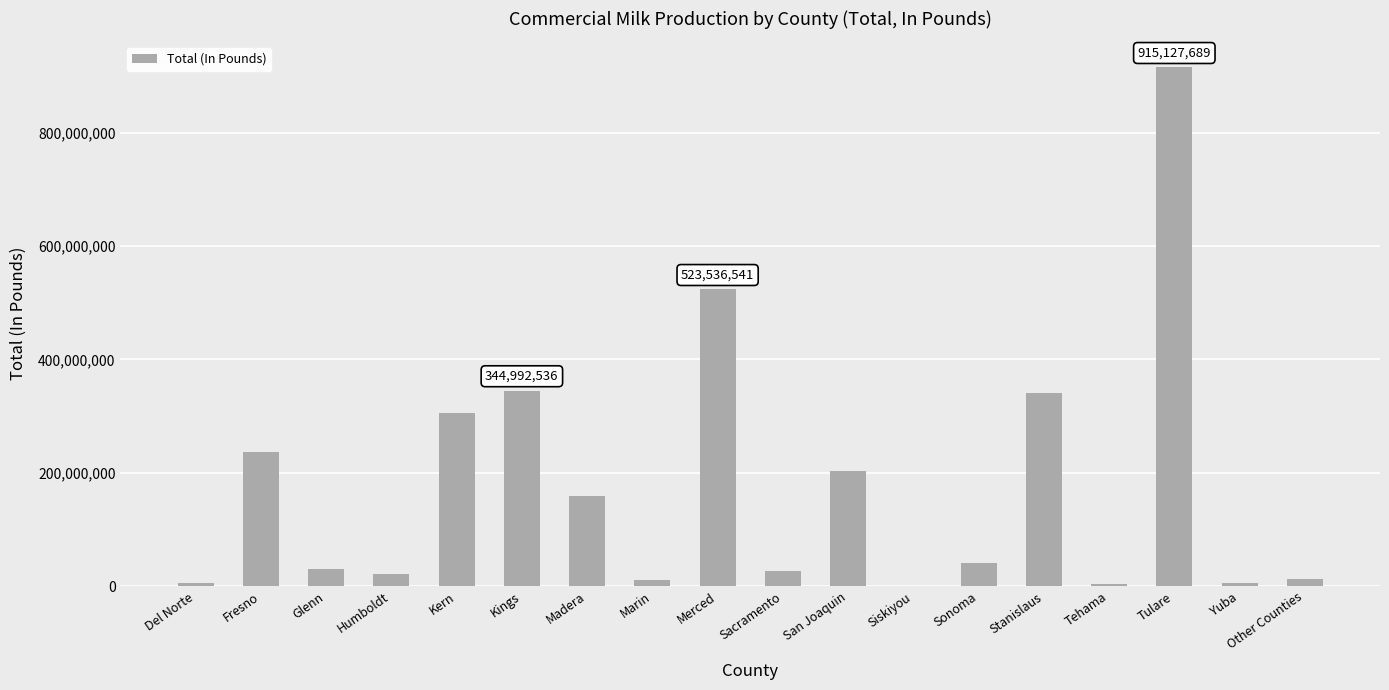

What is the sum of all values?

3188477456